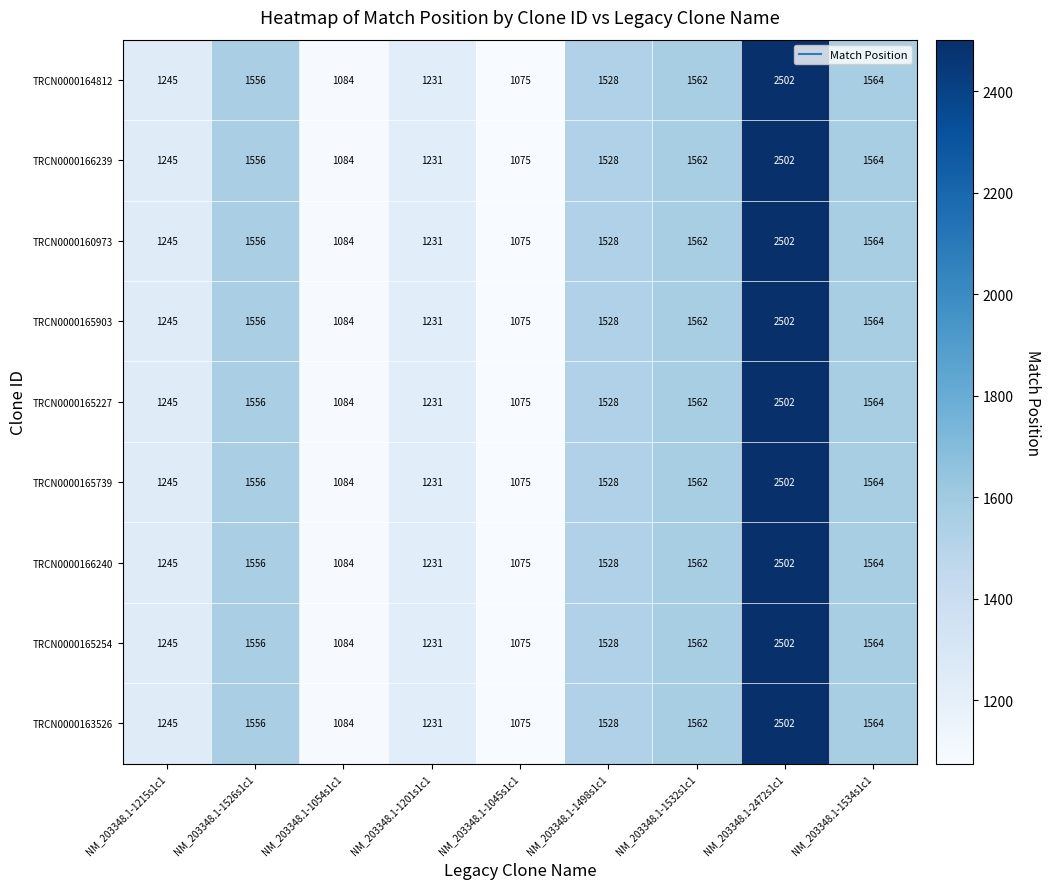

What is the sum of all TRCN0000165903 values?

13347